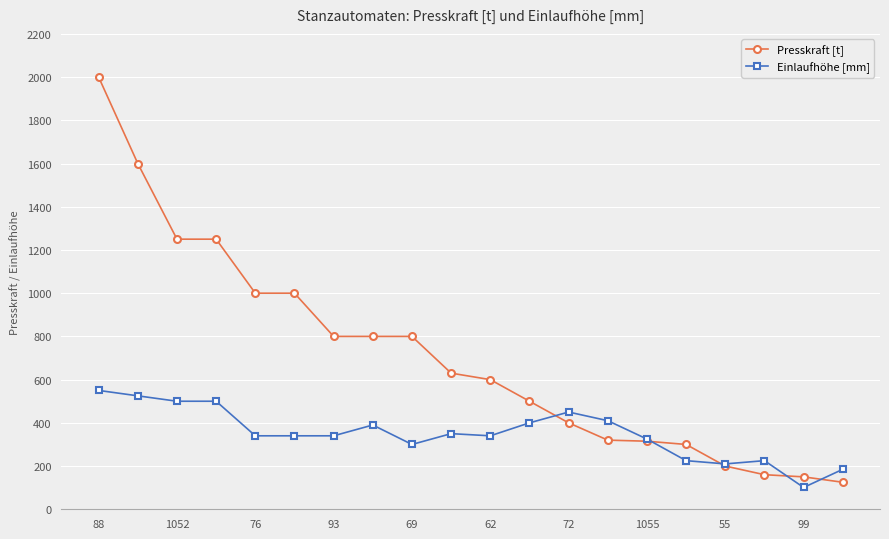

True or false: Einlaufhöhe [mm] has more than 0 points higher than both neighbors.

True